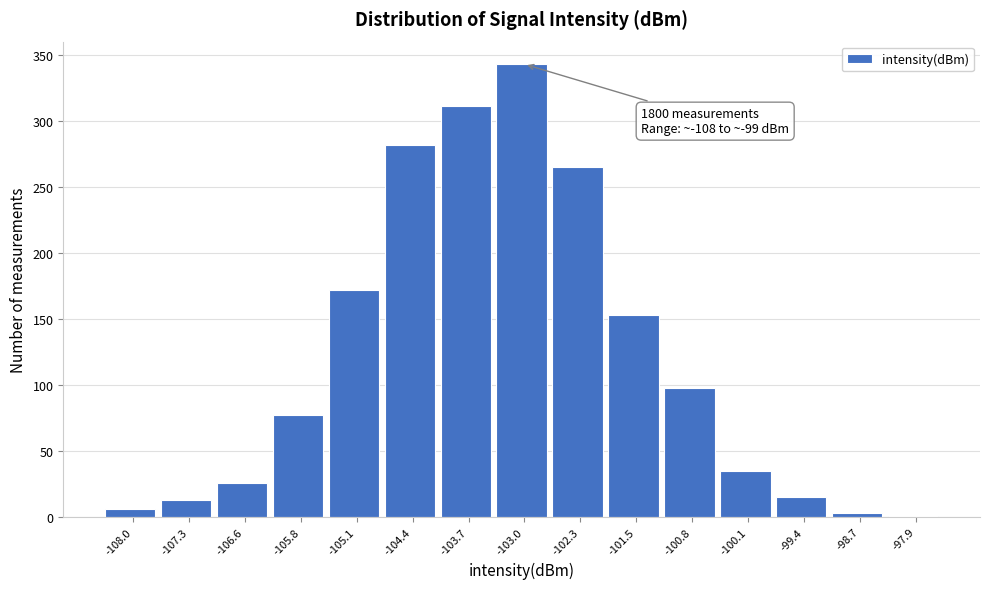

Reading right to left, transcribe all the data shown in this chart.

-97.9=1	-98.7=3	-99.4=15	-100.1=35	-100.8=98	-101.5=153	-102.3=265	-103.0=343	-103.7=311	-104.4=282	-105.1=172	-105.8=77	-106.6=26	-107.3=13	-108.0=6